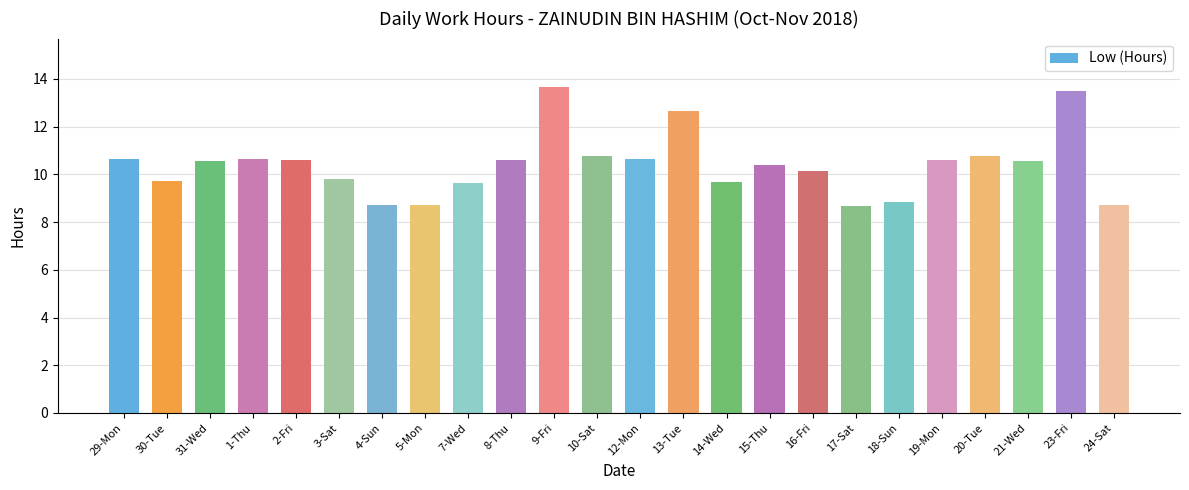

What is the label of the 9th bar from the right?

15-Thu